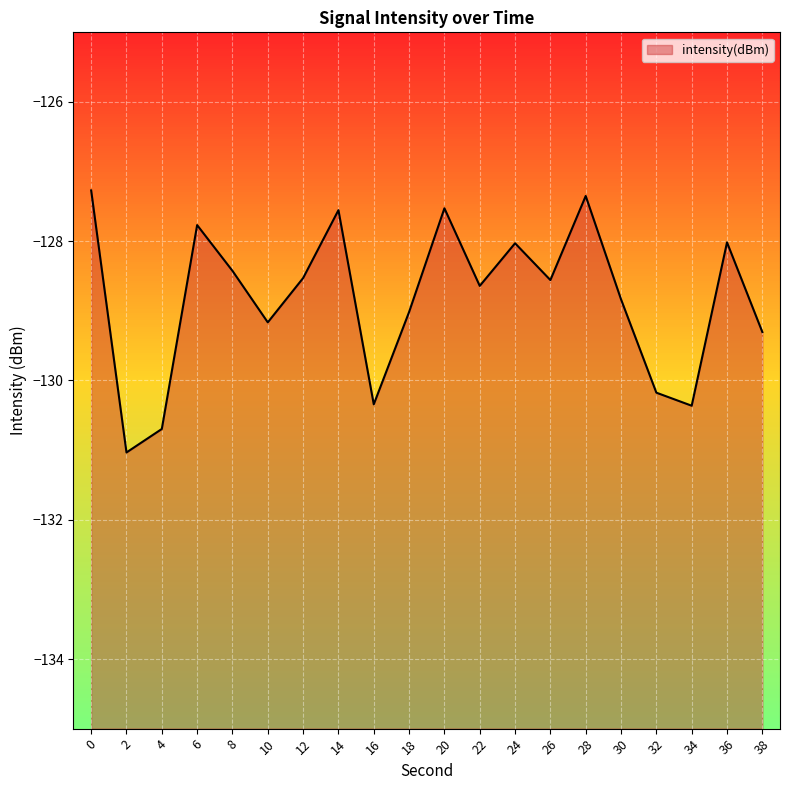

Reading left to right, what are all the values shown in this chart?

0=-127.3	2=-131.0	4=-130.7	6=-127.8	8=-128.4	10=-129.2	12=-128.5	14=-127.6	16=-130.3	18=-129.0	20=-127.5	22=-128.6	24=-128.0	26=-128.6	28=-127.4	30=-128.8	32=-130.2	34=-130.4	36=-128.0	38=-129.3